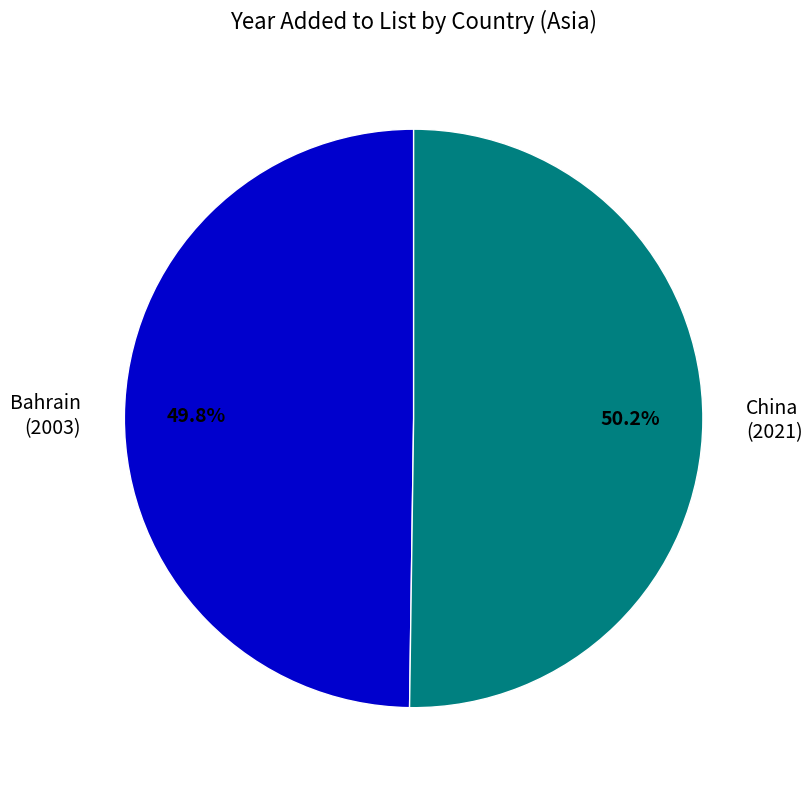

Is it true that China is 50% of the pie?

True